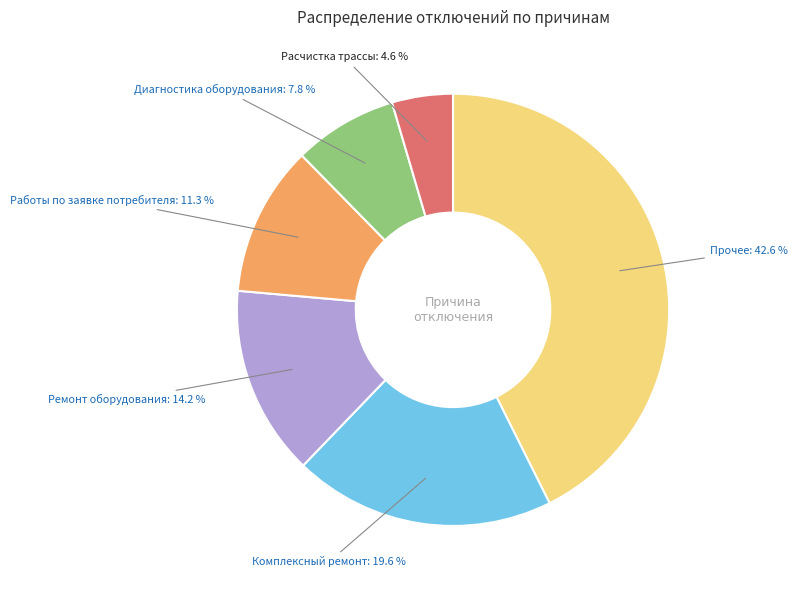

Does any single category account for the majority?

No